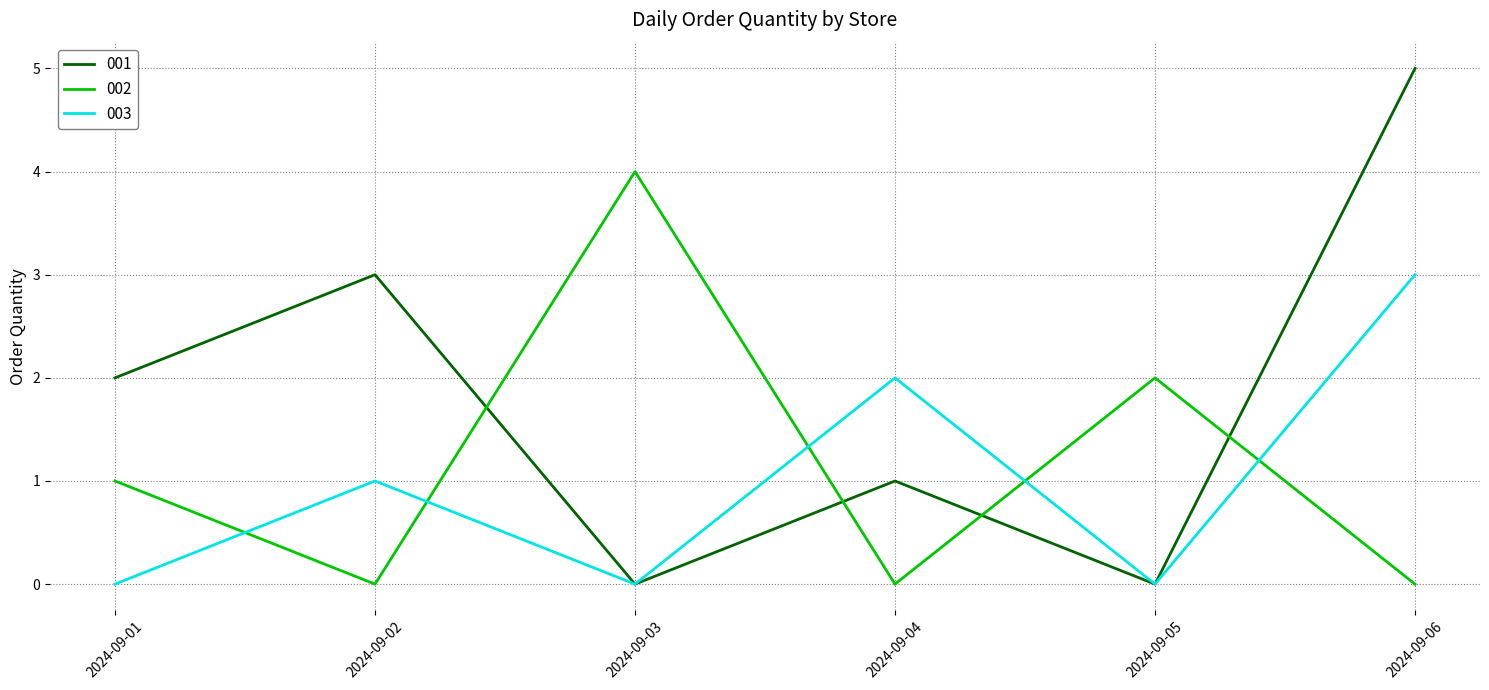

In 003, how many points are higher than both neighbors (excluding endpoints)?

2